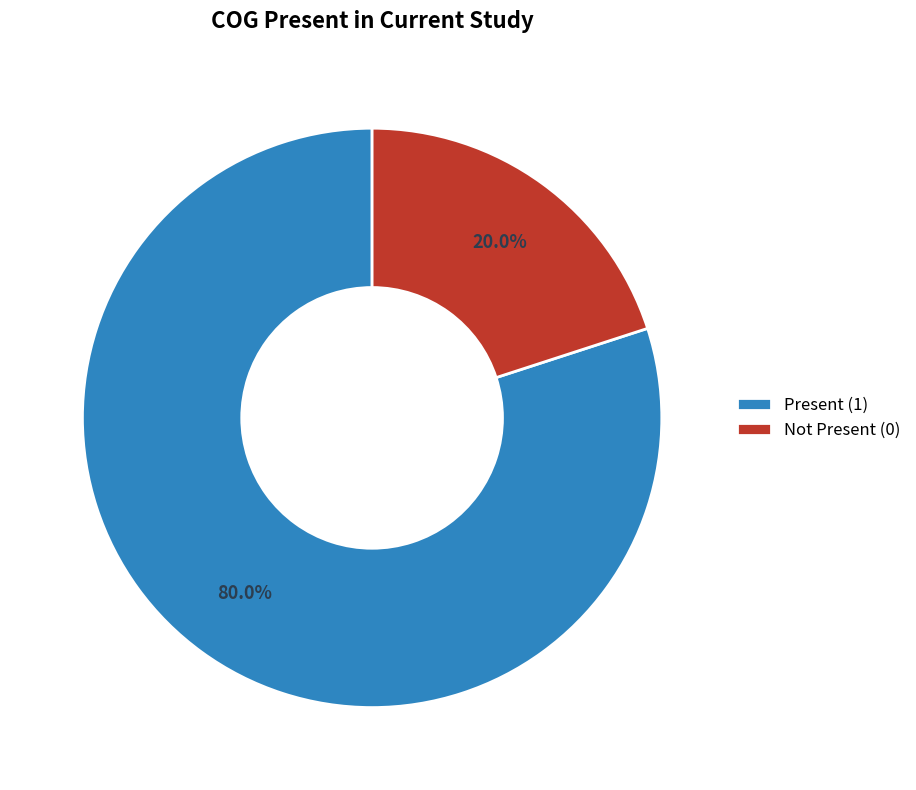

Which has a higher value, Present (1) or Not Present (0)?

Present (1)